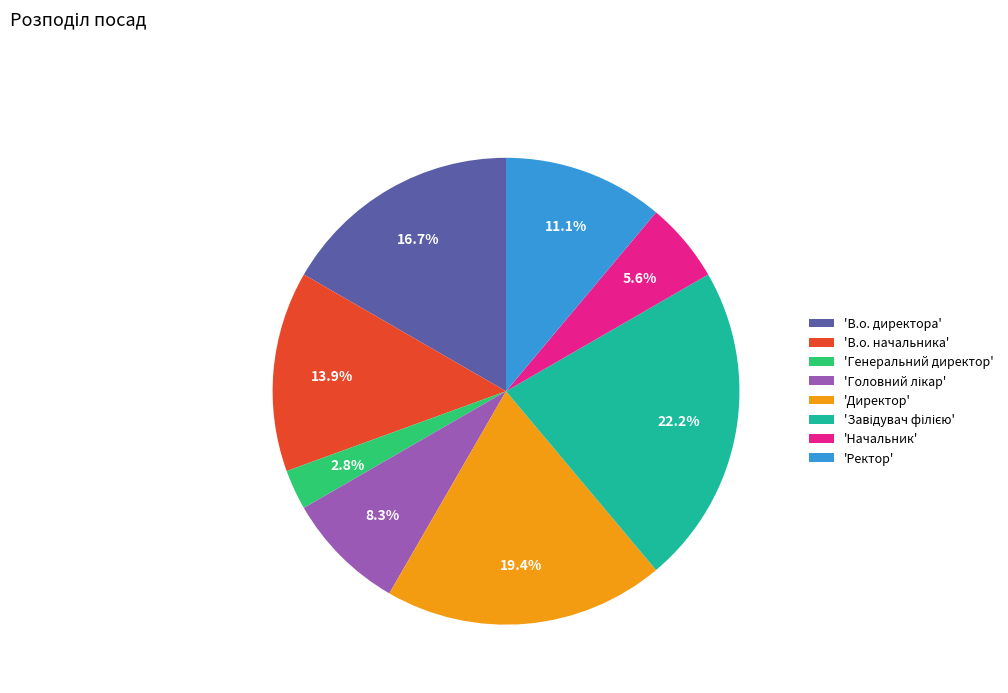

How many segments does this pie chart have?

8